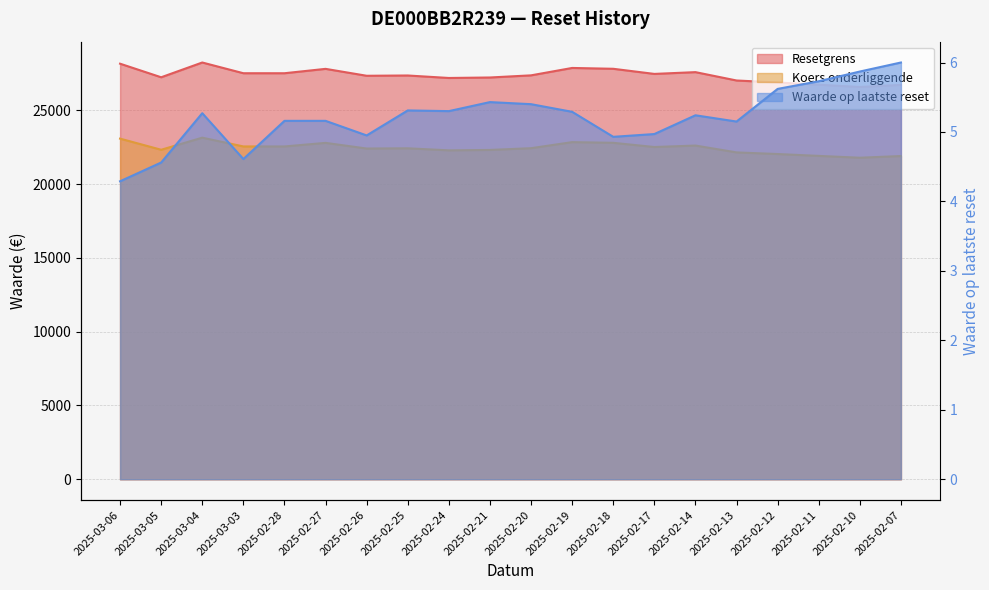

Is it true that Resetgrens equals 18985.9 at 2025-02-25?

False